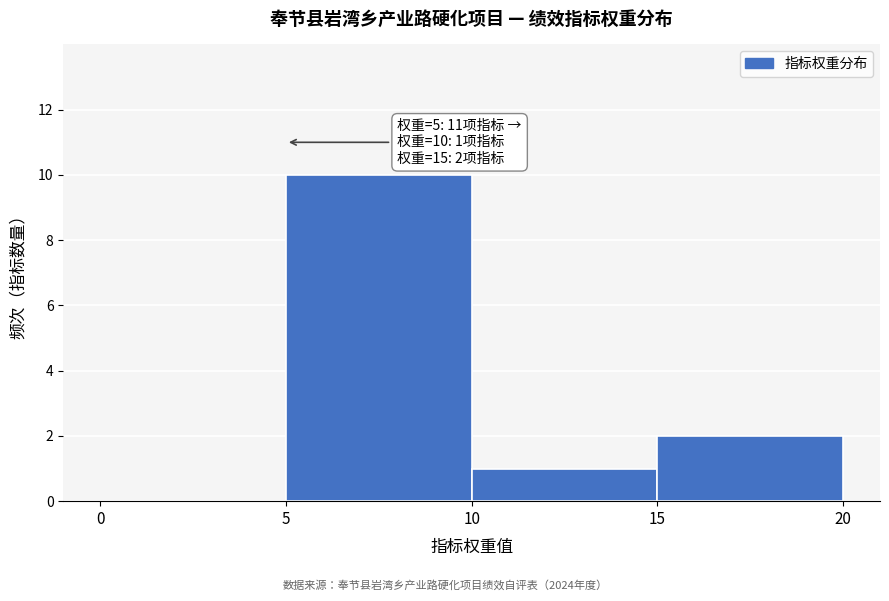

Which range on the x-axis has the tallest bar?

5 to 10